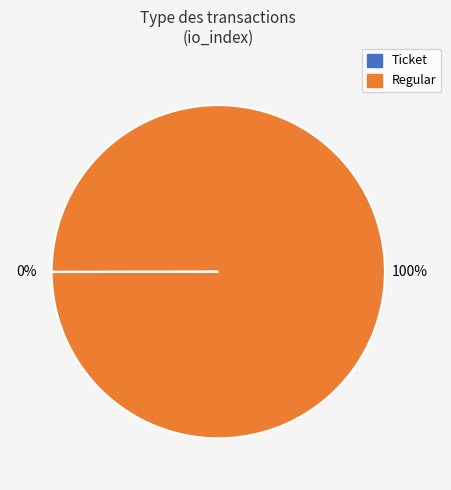

What percentage is the Regular slice, to the nearest percent?

100%